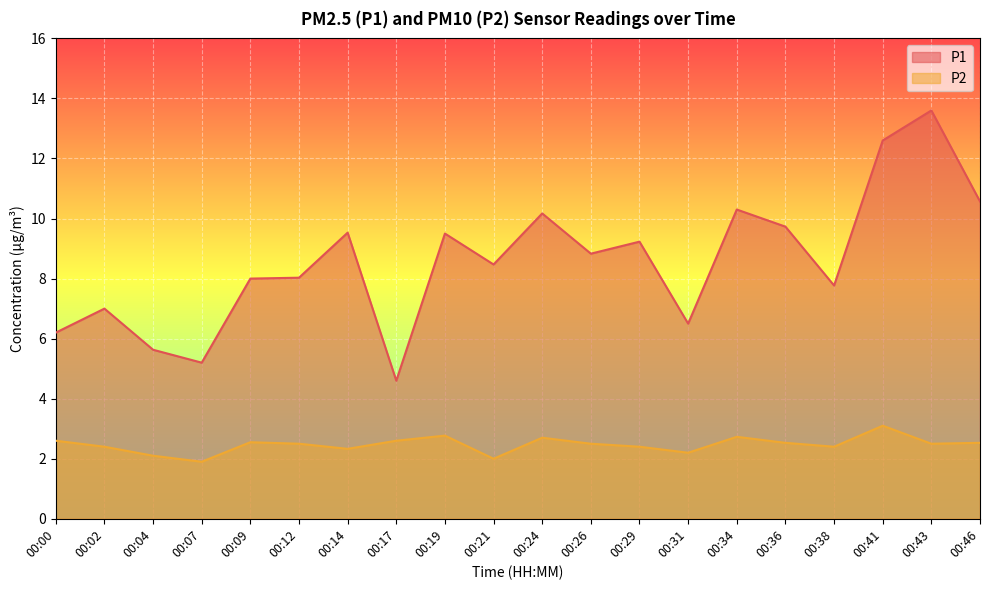

Reading left to right, extract all data points from this chart.

P1: 6.2	7.0	5.6	5.2	8.0	8.0	9.5	4.6	9.5	8.5	10.2	8.8	9.2	6.5	10.3	9.7	7.8	12.6	13.6	10.6
P2: 2.6	2.4	2.1	1.9	2.5	2.5	2.3	2.6	2.8	2.0	2.7	2.5	2.4	2.2	2.7	2.5	2.4	3.1	2.5	2.5